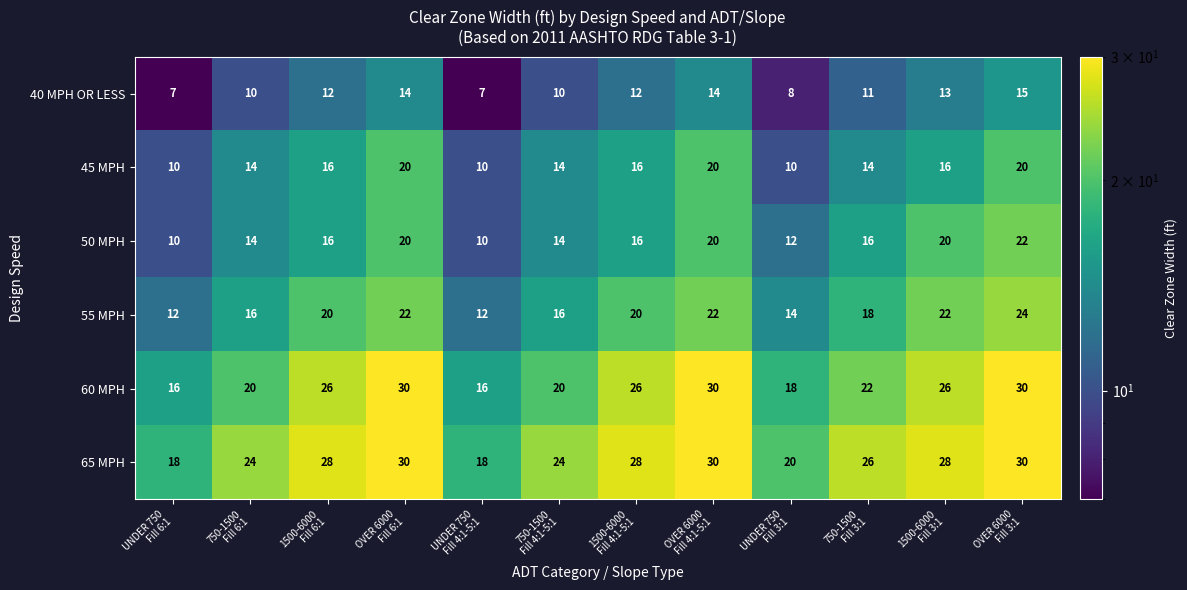

Which series has the widest spread of values?

60 MPH